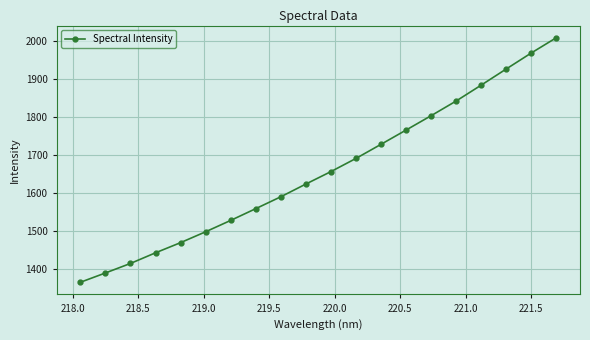

True or false: the data has more than 2 interior local peaks.

False